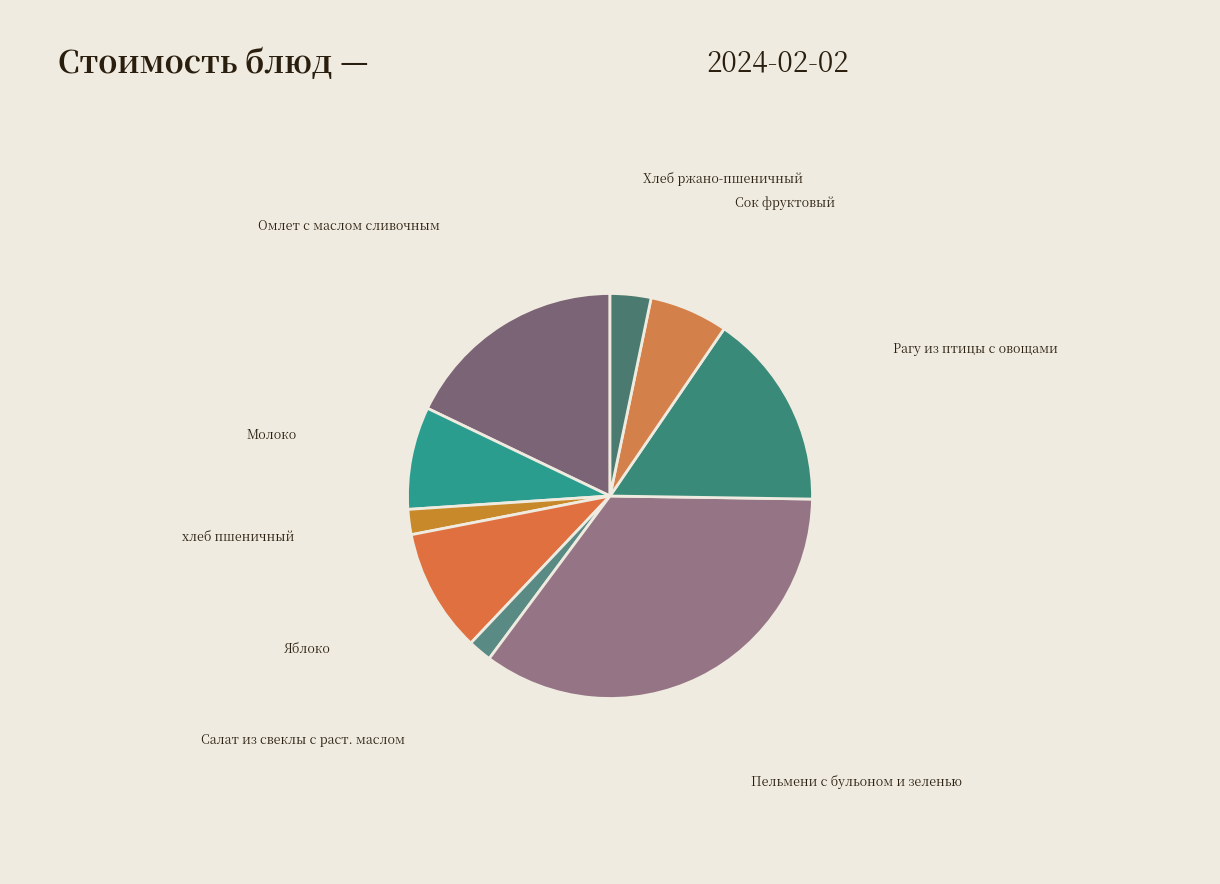

Is there a majority slice in this chart?

No